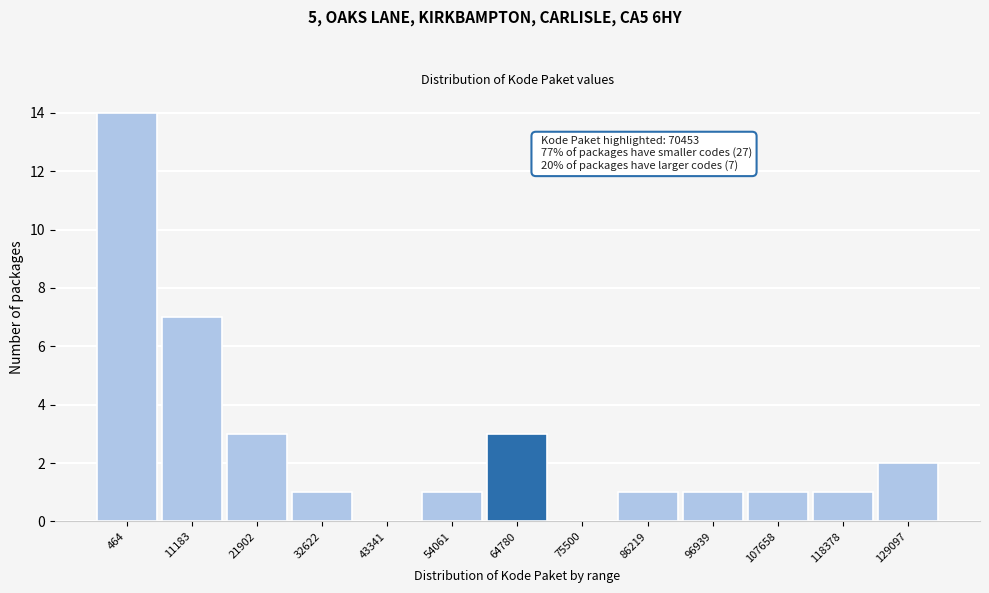

Reading right to left, transcribe all the data shown in this chart.

129097=2	118378=1	107658=1	96939=1	86219=1	75500=0	64780=3	54061=1	43341=0	32622=1	21902=3	11183=7	464=14